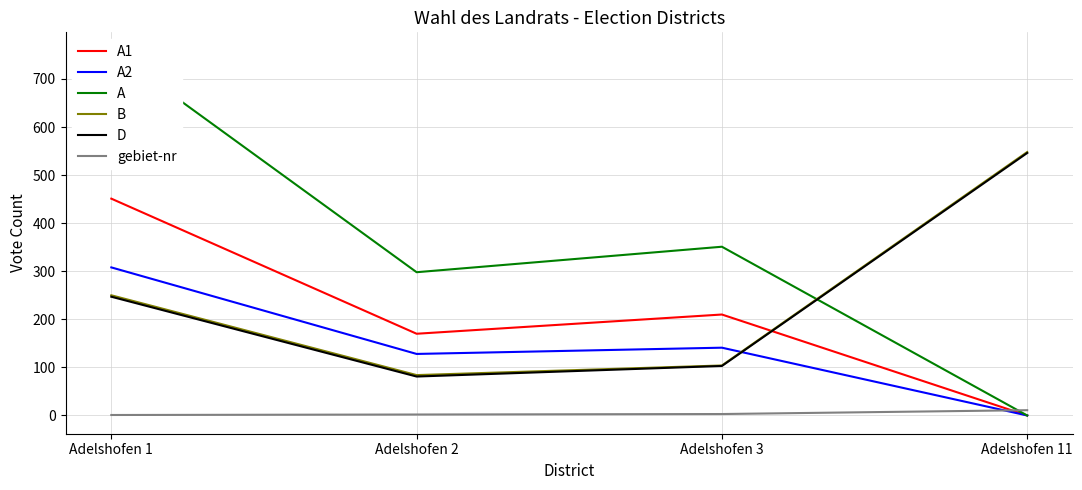

What is the highest value of the B series?

548